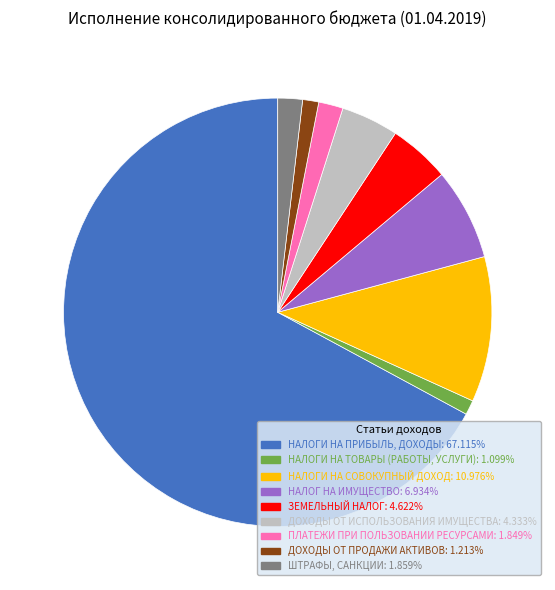

Which category has the biggest portion of the pie?

НАЛОГИ НА ПРИБЫЛЬ, ДОХОДЫ